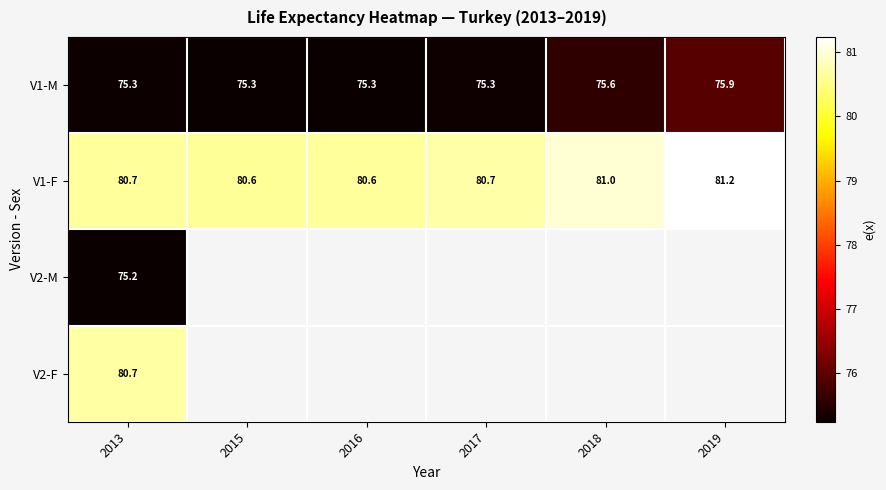

What is the minimum value for V2-F?

80.7